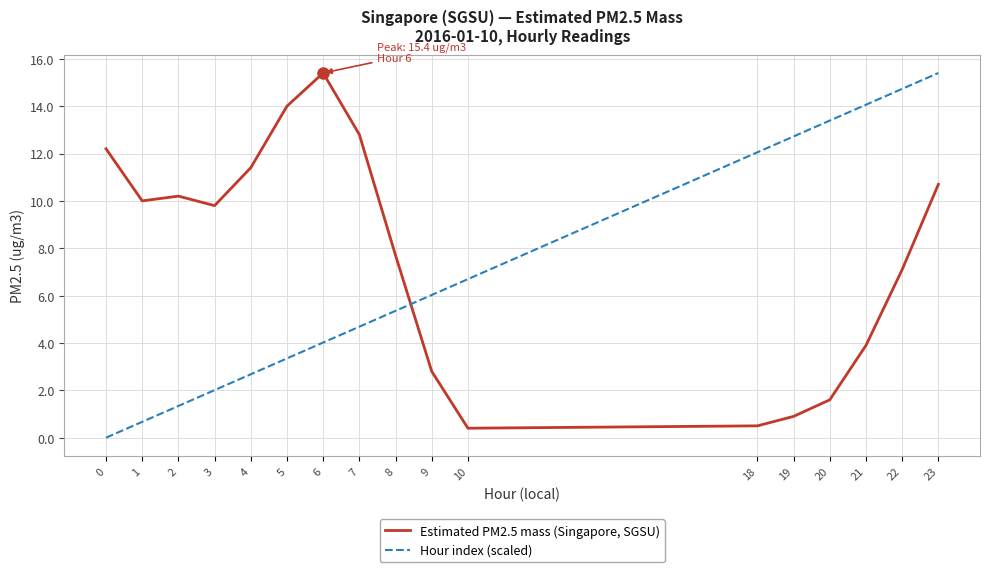

True or false: Hour index (scaled) has more than 1 points higher than both neighbors.

False